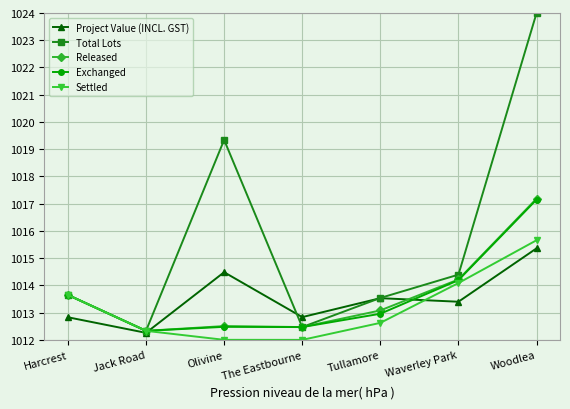

What is the label of the 7th point from the left?

Woodlea